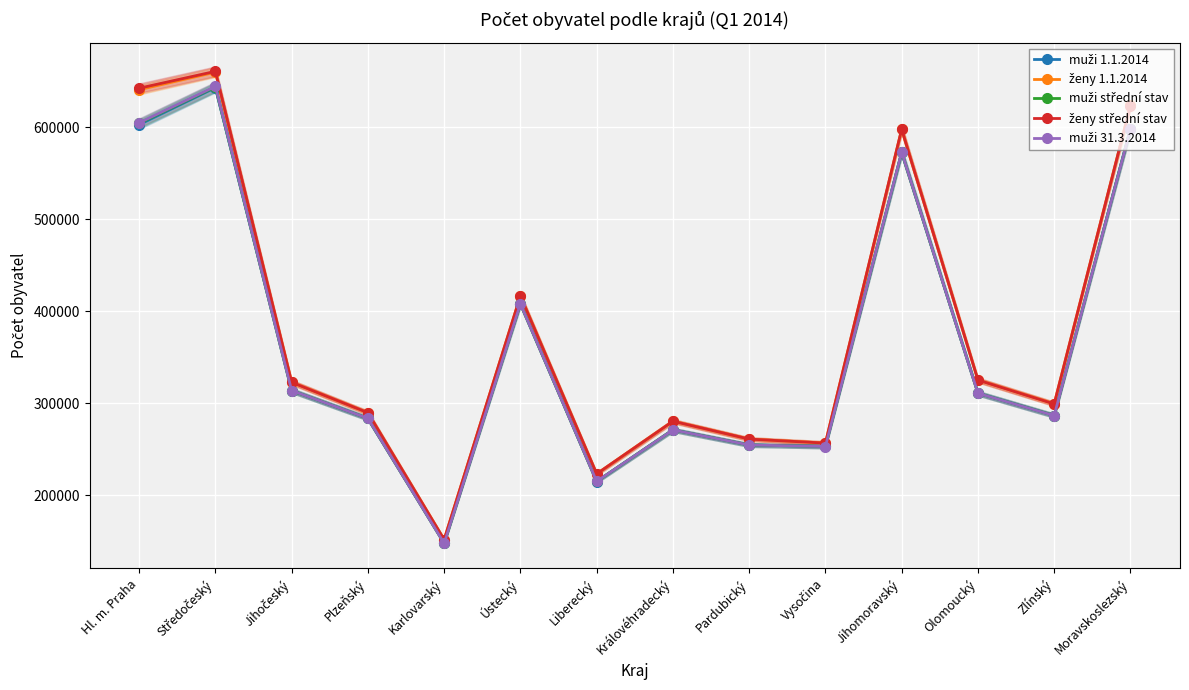

Reading right to left, list all the values displayed in this chart.

muži 1.1.2014: Moravskoslezský=598271	Zlínský=286789	Olomoucký=311018	Jihomoravský=572533	Vysočina=253270	Pardubický=254797	Královéhradecký=271229	Liberecký=215178	Ústecký=408275	Karlovarský=148169	Plzeňský=283647	Jihočeský=313836	Středočeský=642755	Hl. m. Praha=602613
ženy 1.1.2014: Moravskoslezský=623561	Zlínský=299510	Olomoucký=325338	Jihomoravský=597545	Vysočina=256939	Pardubický=261188	Královéhradecký=280680	Liberecký=223431	Ústecký=416845	Karlovarský=152140	Plzeňský=289822	Jihočeský=322871	Středočeský=659581	Hl. m. Praha=640588
muži střední stav: Moravskoslezský=597987	Zlínský=286735	Olomoucký=310961	Jihomoravský=572645	Vysočina=253227	Pardubický=254821	Královéhradecký=271161	Liberecký=215240	Ústecký=408173	Karlovarský=148105	Plzeňský=283717	Jihočeský=313838	Středočeský=643582	Hl. m. Praha=603973
ženy střední stav: Moravskoslezský=623244	Zlínský=299365	Olomoucký=325306	Jihomoravský=597624	Vysočina=256873	Pardubický=261216	Královéhradecký=280603	Liberecký=223447	Ústecký=416659	Karlovarský=152028	Plzeňský=289858	Jihočeský=322868	Středočeský=660494	Hl. m. Praha=642173
muži 31.3.2014: Moravskoslezský=597743	Zlínský=286666	Olomoucký=310926	Jihomoravský=572770	Vysočina=253171	Pardubický=254826	Královéhradecký=271169	Liberecký=215286	Ústecký=408156	Karlovarský=148032	Plzeňský=283722	Jihočeský=313882	Středočeský=644126	Hl. m. Praha=604625